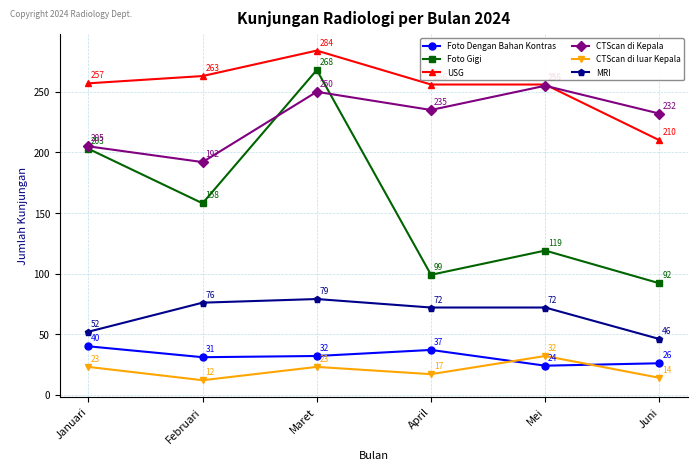

Which series ends up on top after the final intersection of CTScan di Kepala and USG?

CTScan di Kepala